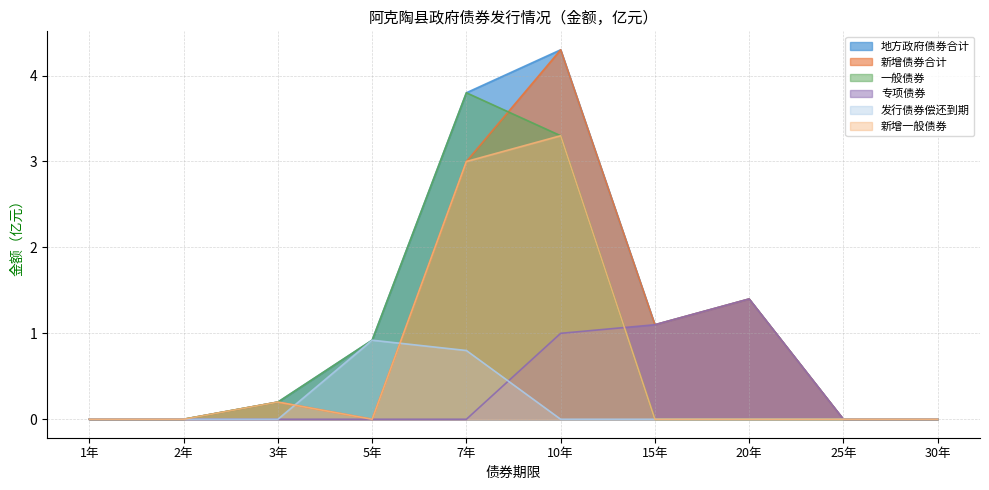

How many lines are shown in the chart?

6